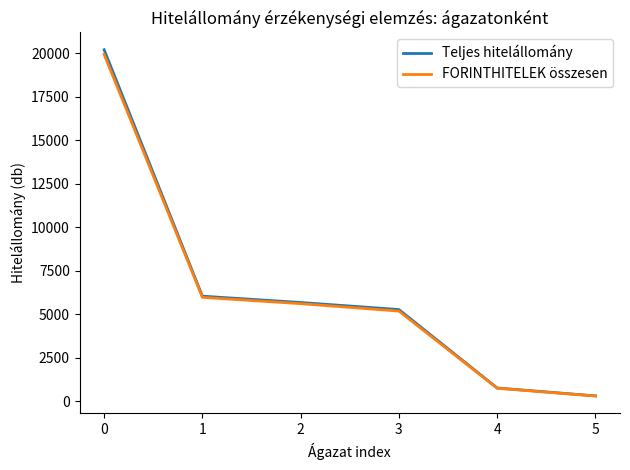

What value does the Teljes hitelállomány series have at 1, to the nearest 100?

6000